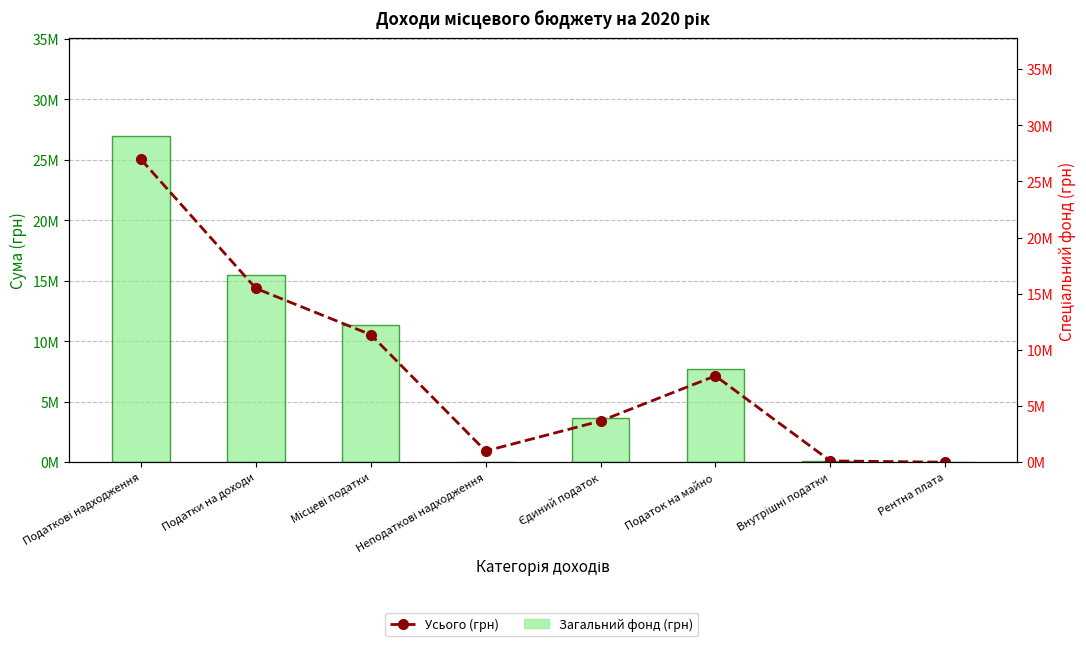

Are the bars horizontal?

No